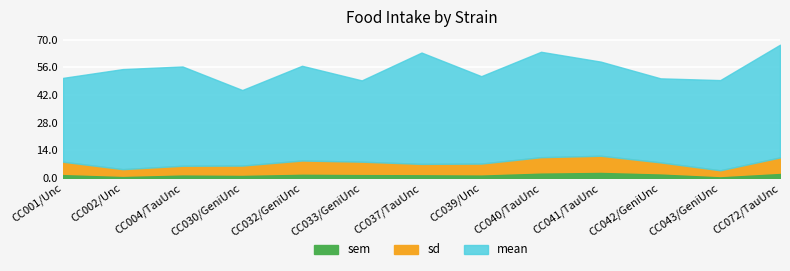

Which series has the widest spread of values?

mean